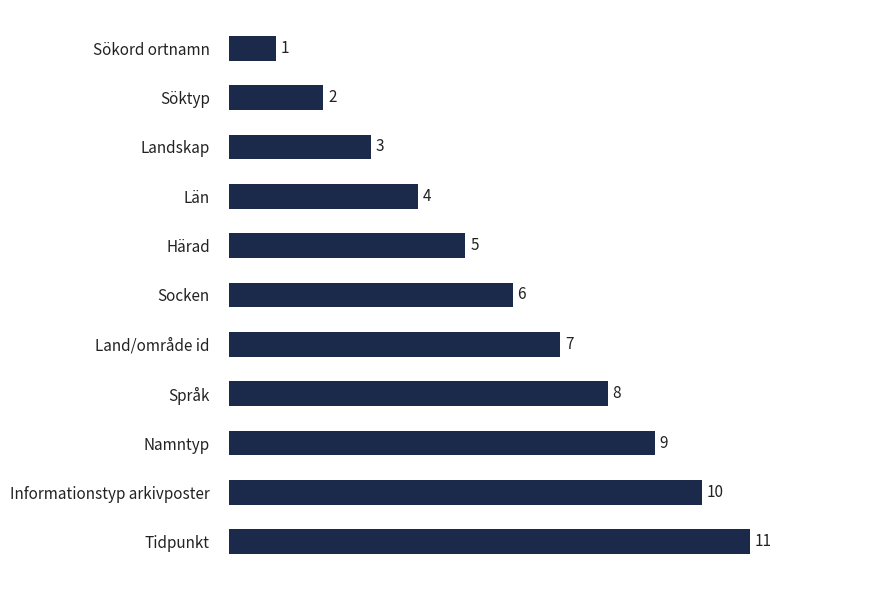

Which category has the highest value across all series?

Tidpunkt